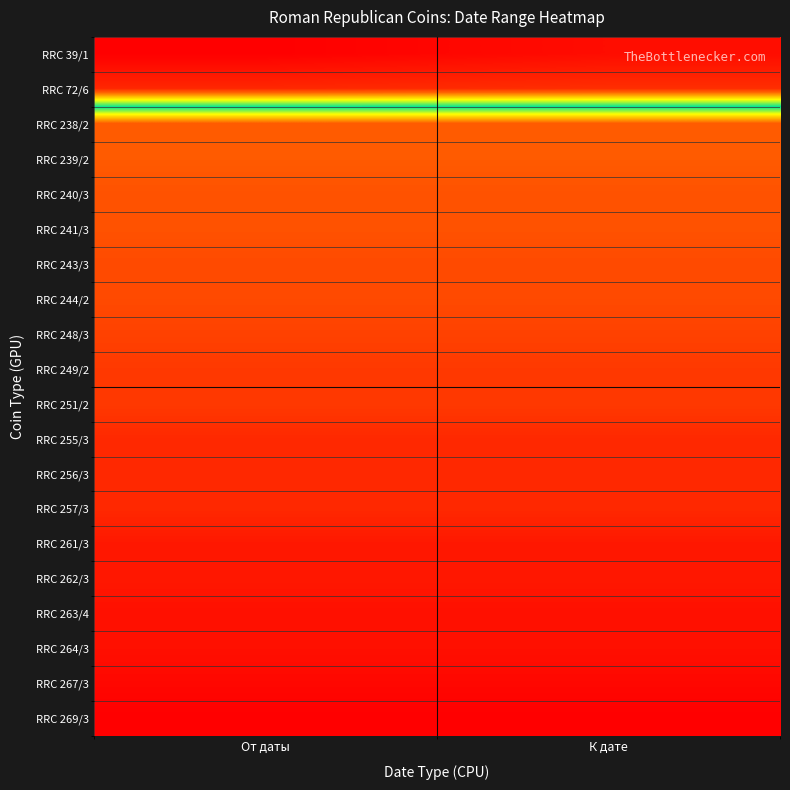

What is the difference between the highest and lowest values at К дате?

90